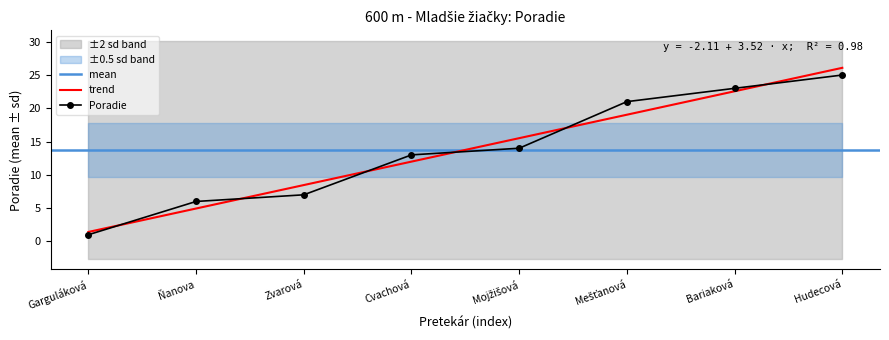

How many lines are shown in the chart?

1